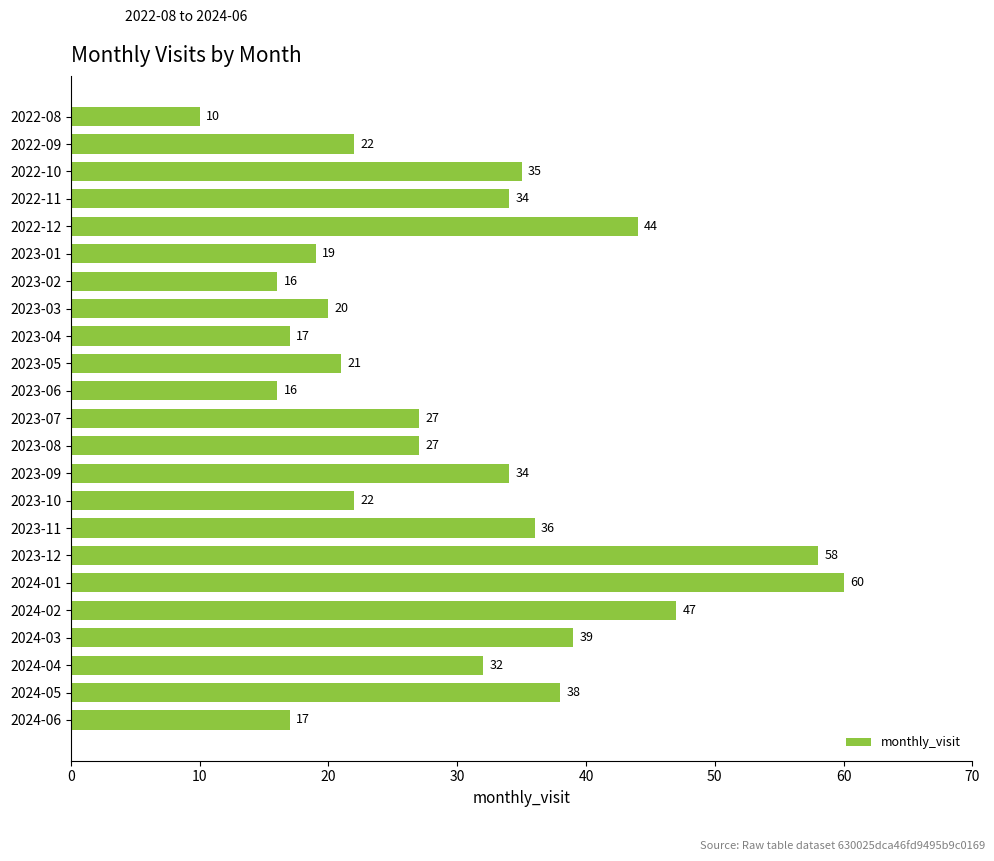

Reading bottom to top, extract all data points from this chart.

17	38	32	39	47	60	58	36	22	34	27	27	16	21	17	20	16	19	44	34	35	22	10